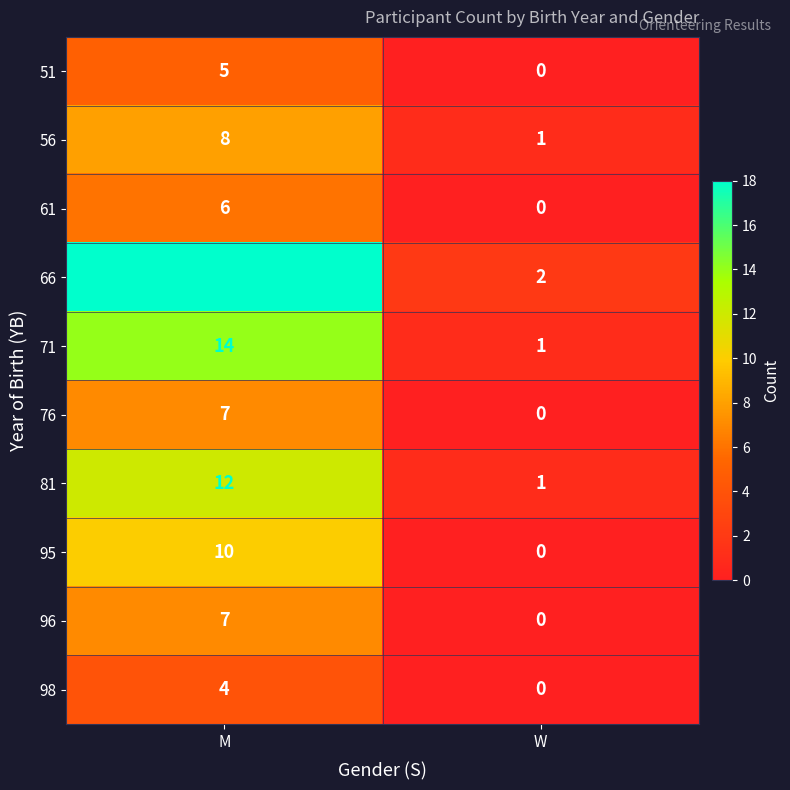

Rank the categories by 95 value from lowest to highest.

W, M